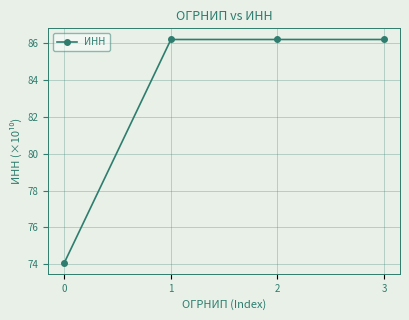

Read the value at 2.

86.2